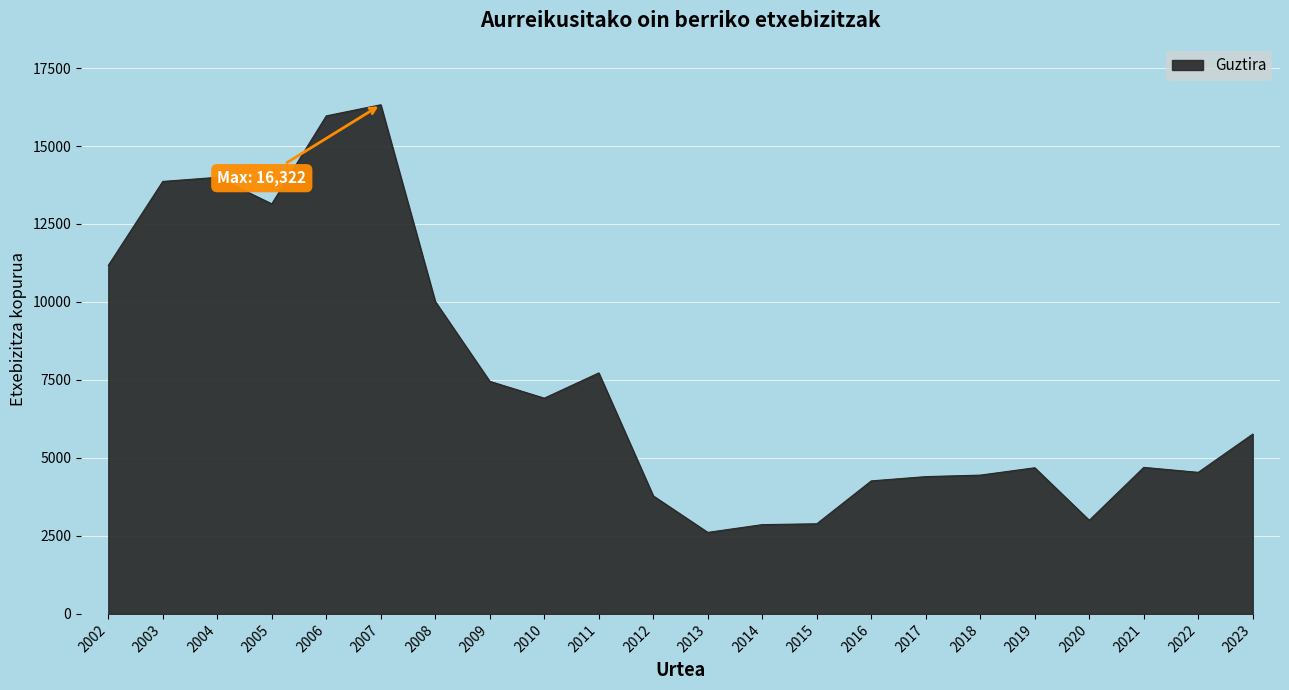

Between 2012 and 2014, which is larger?

2012